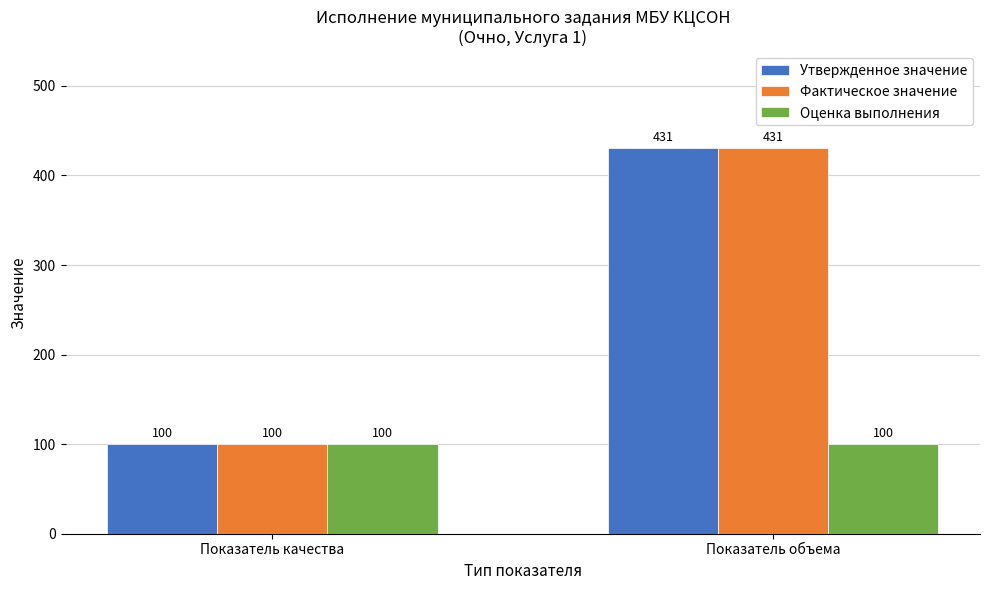

Is it true that Утвержденное значение equals 64 at Показатель качества?

False